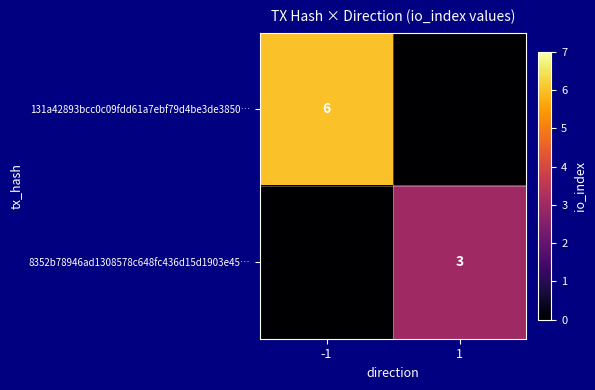

The value of 131a42893bcc0c09fdd61a7ebf79d4be3de3850… at -1 is 3. True or false?

False